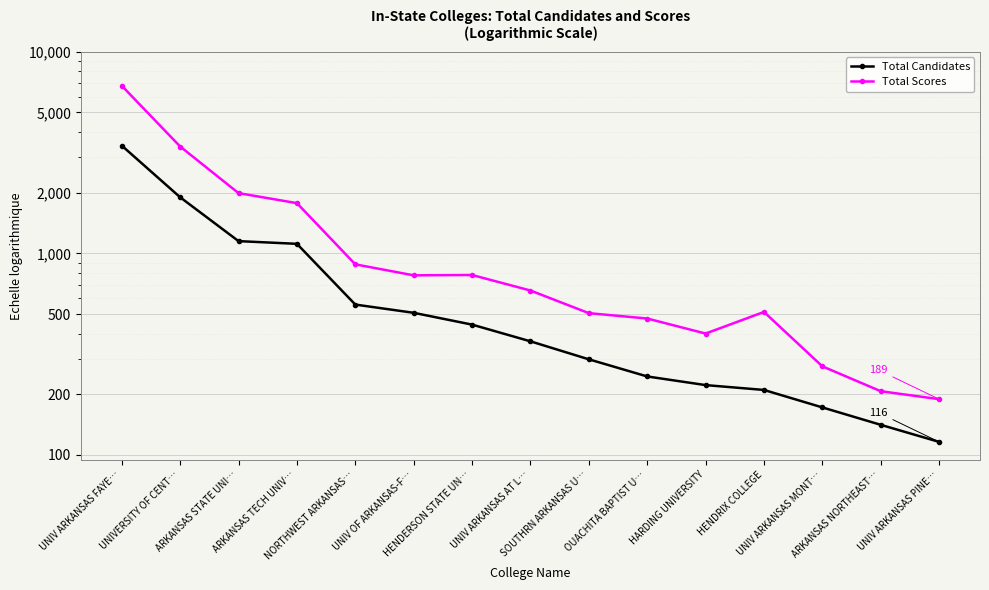

List the series in order of their overall mean, highest first.

Total Scores, Total Candidates